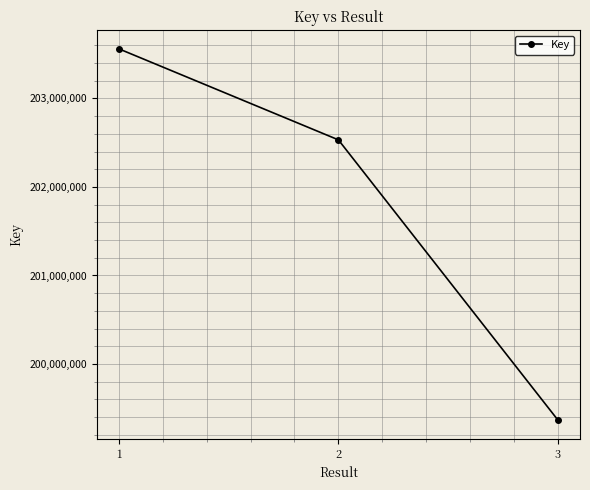

At which category does the chart reach its peak across all series?

1